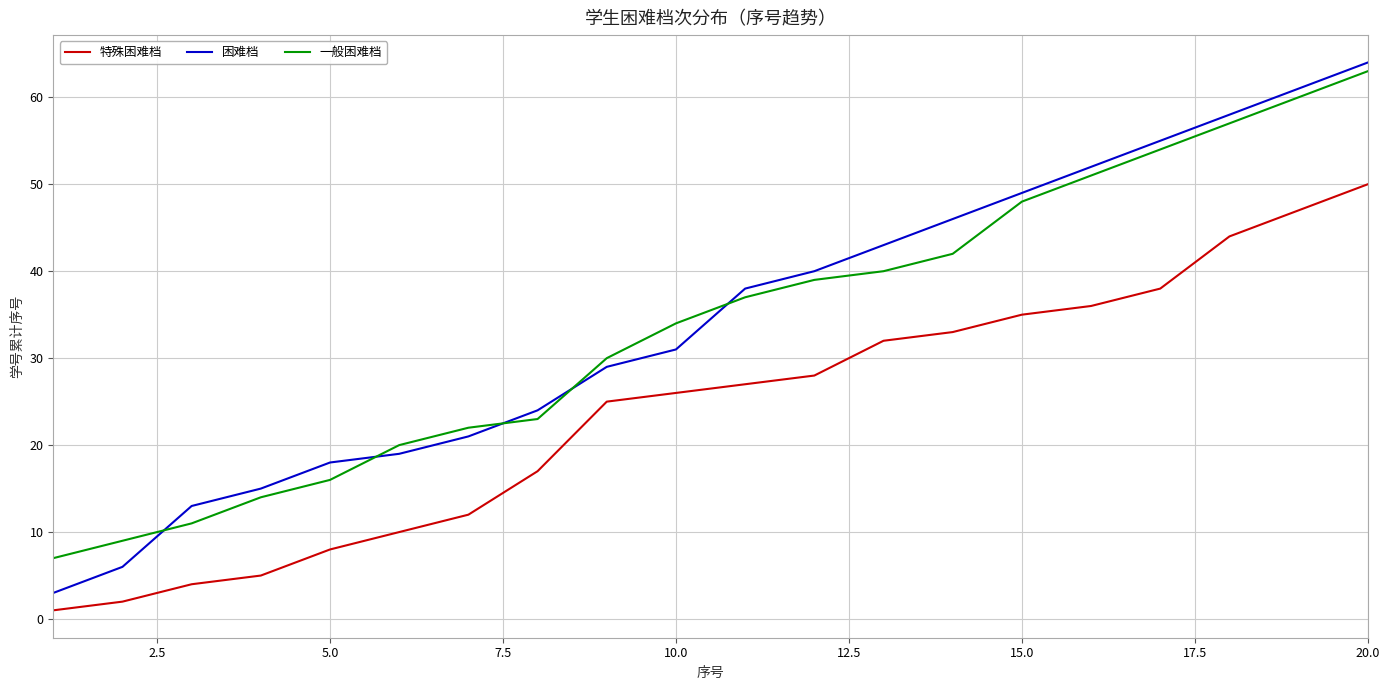

Which series has the widest spread of values?

困难档